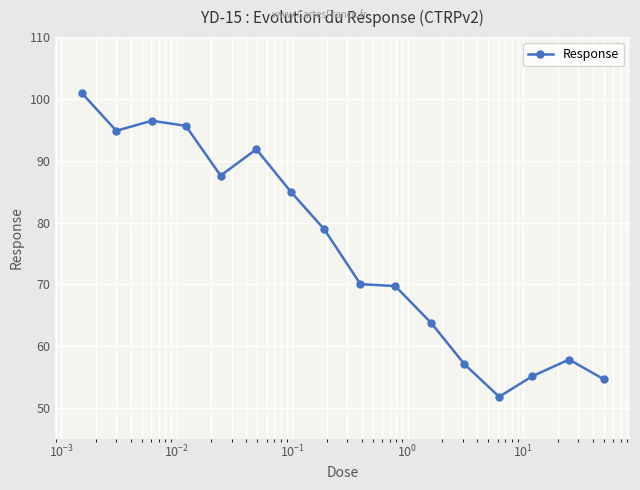

What is the difference between the second highest and minimum values?

44.6